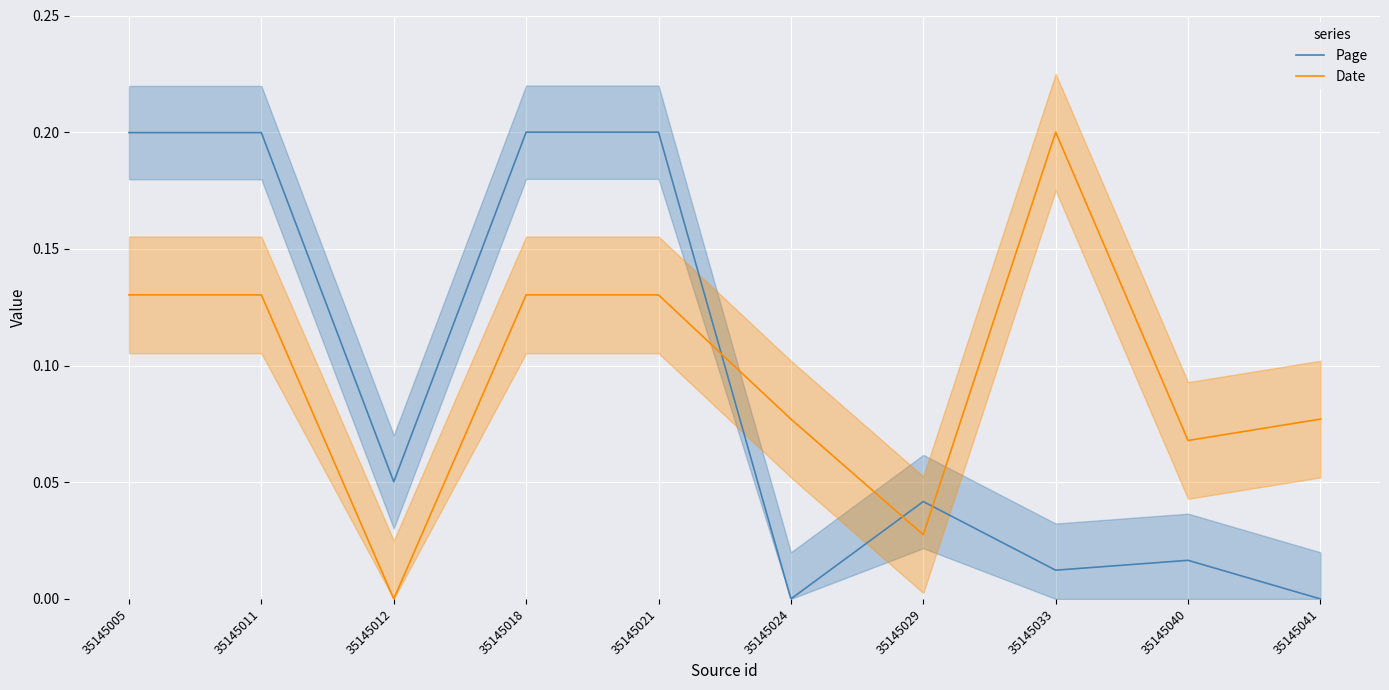

Which series has the largest range (max minus min)?

Page